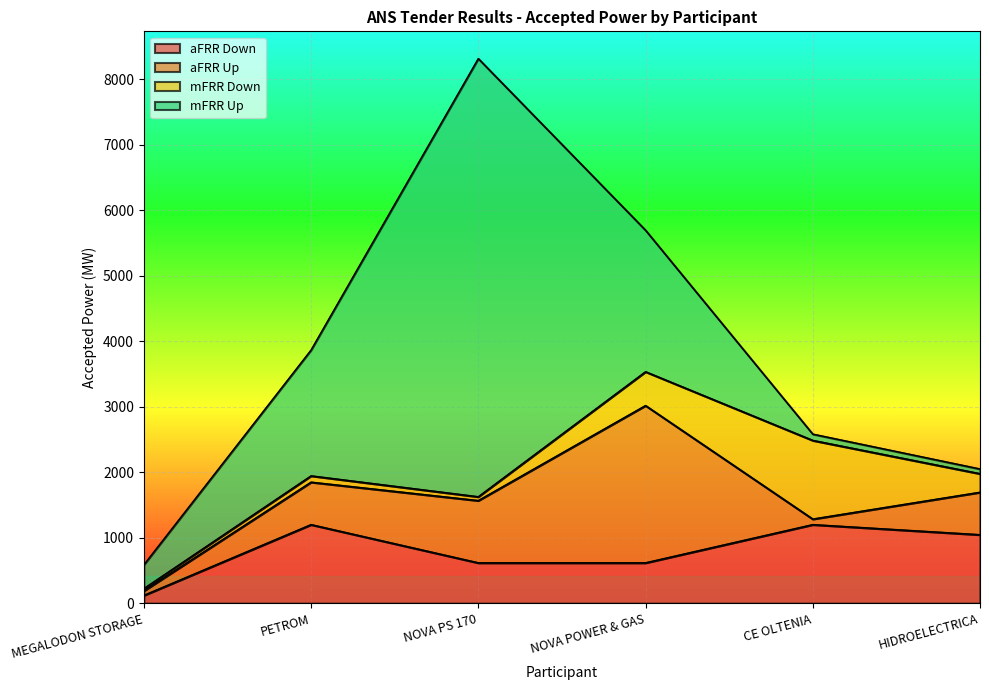

How many data points in mFRR Down are above 283?

2